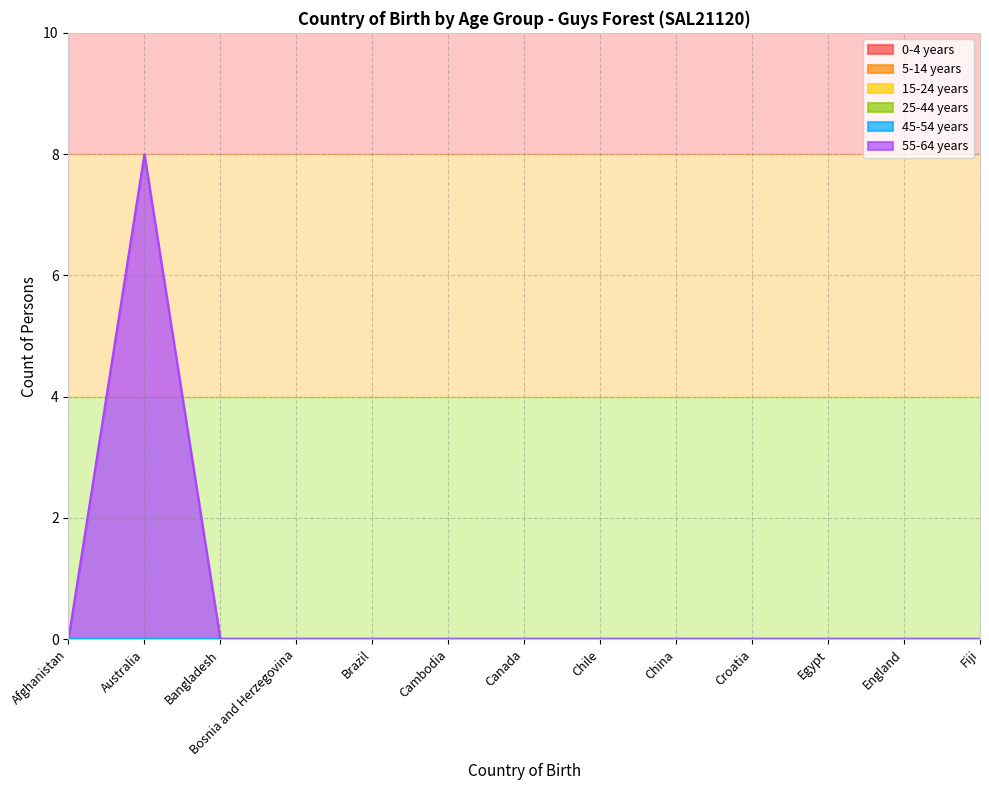

True or false: 55-64 years and 25-44 years intersect in this chart.

False